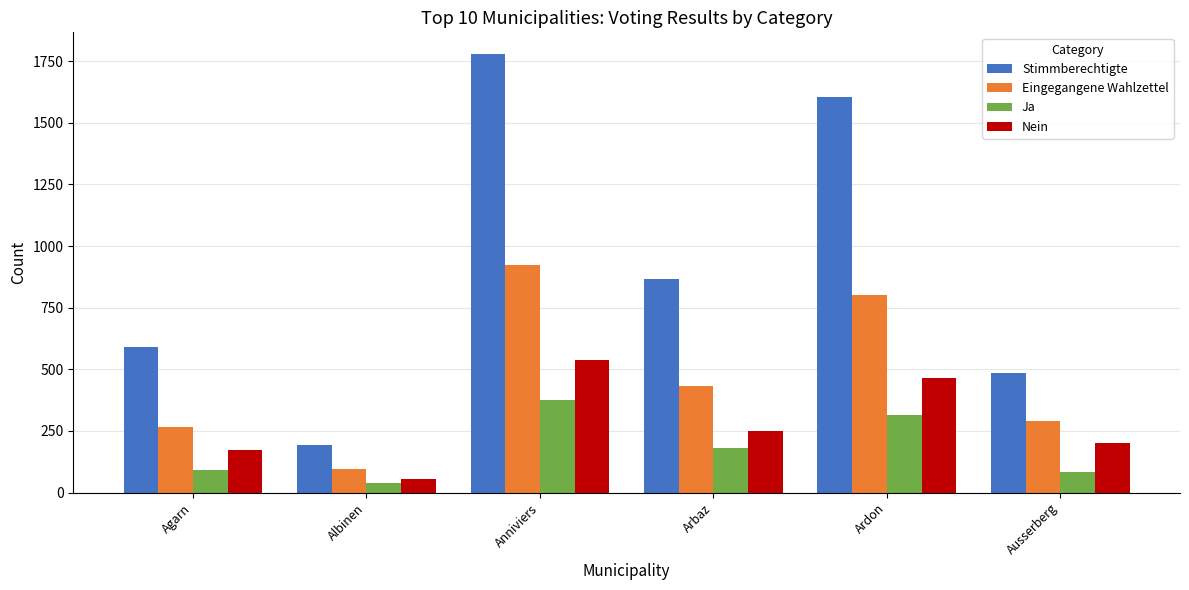

At which label does Eingegangene Wahlzettel reach its minimum?

Albinen